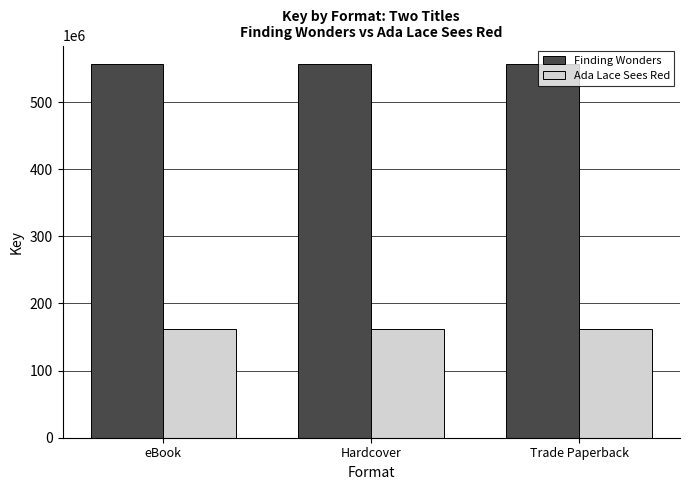

What is the value of the Ada Lace Sees Red bar at the 1st from the left?

161998377